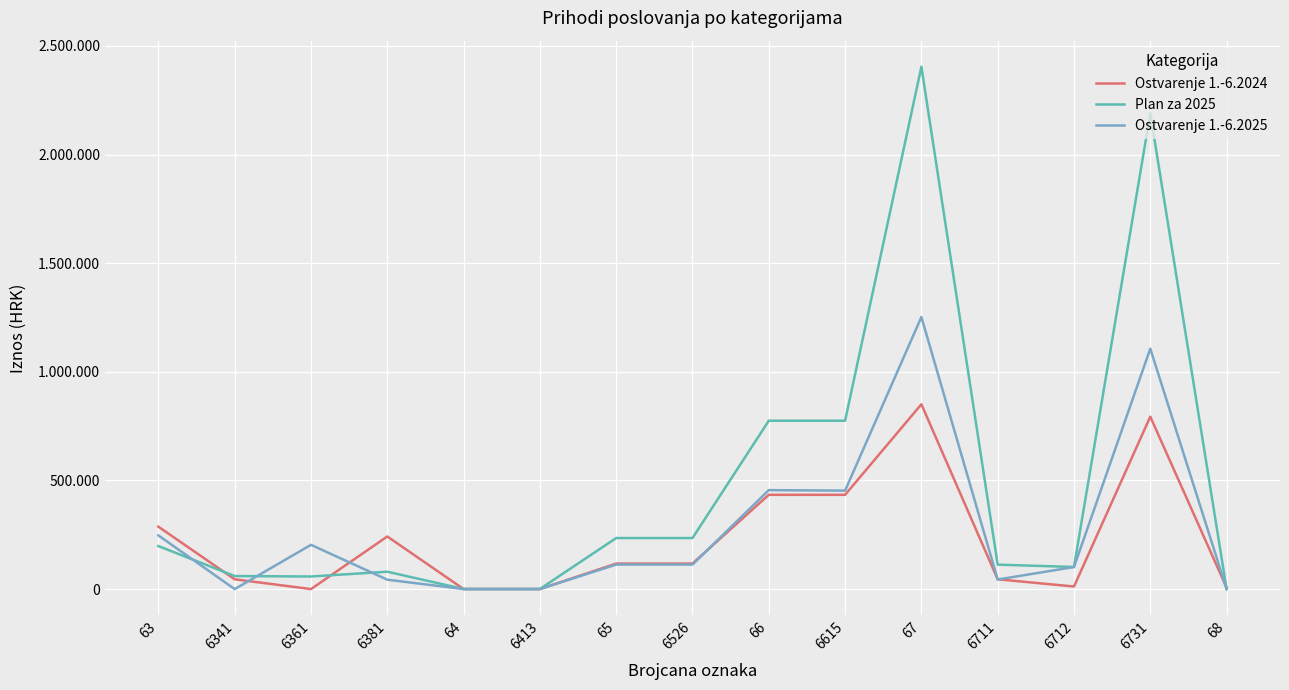

What are all the series names shown in the legend?

Ostvarenje 1.-6.2024, Plan za 2025, Ostvarenje 1.-6.2025